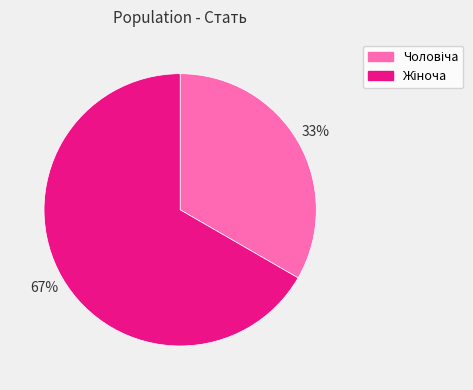

To the nearest percent, what is the average slice percentage?

50%